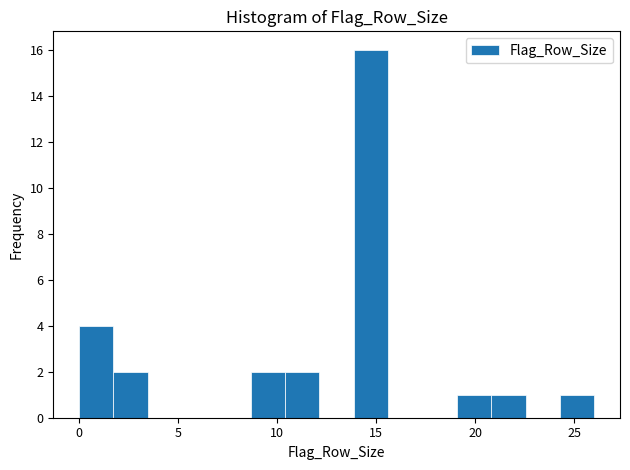

Read against the x-axis, roughly where is the centre of the tallest bar?

14.5